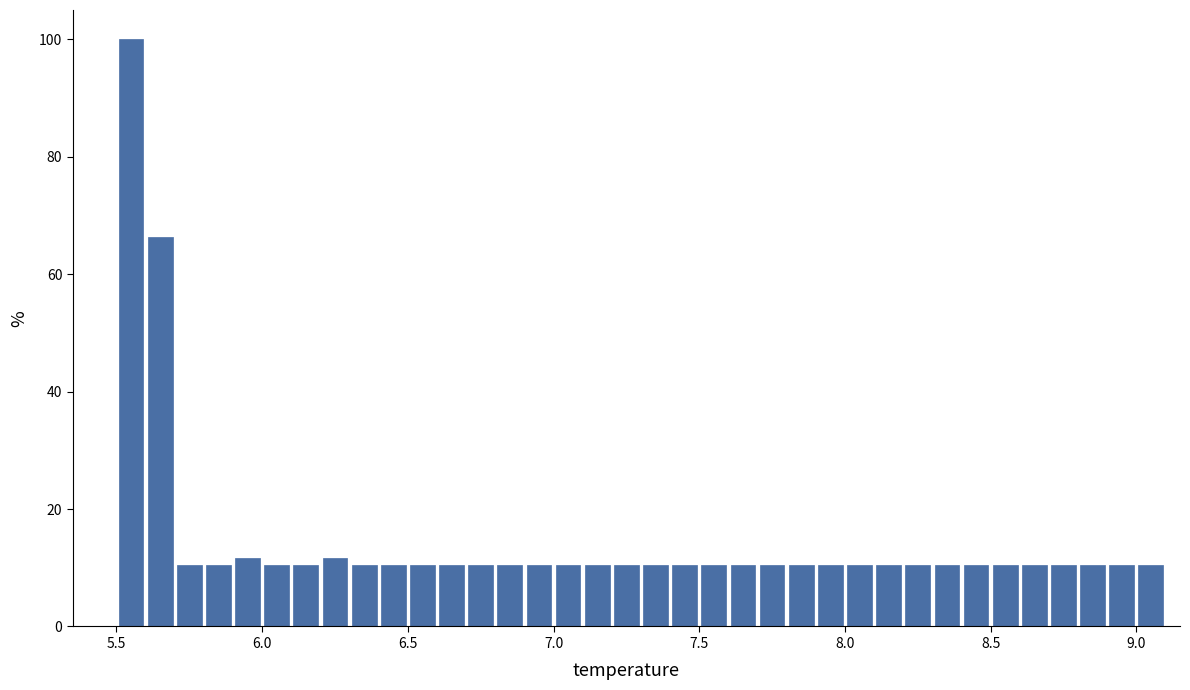

Read against the x-axis, roughly where is the centre of the tallest bar?

5.55